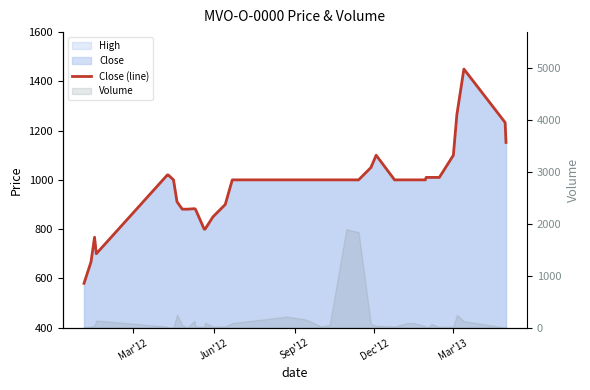

Is it true that the value at 32 is 682?

False